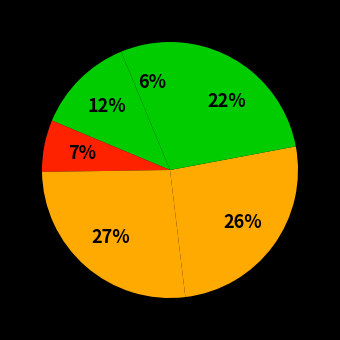

Count the number of slices in the pie.

6